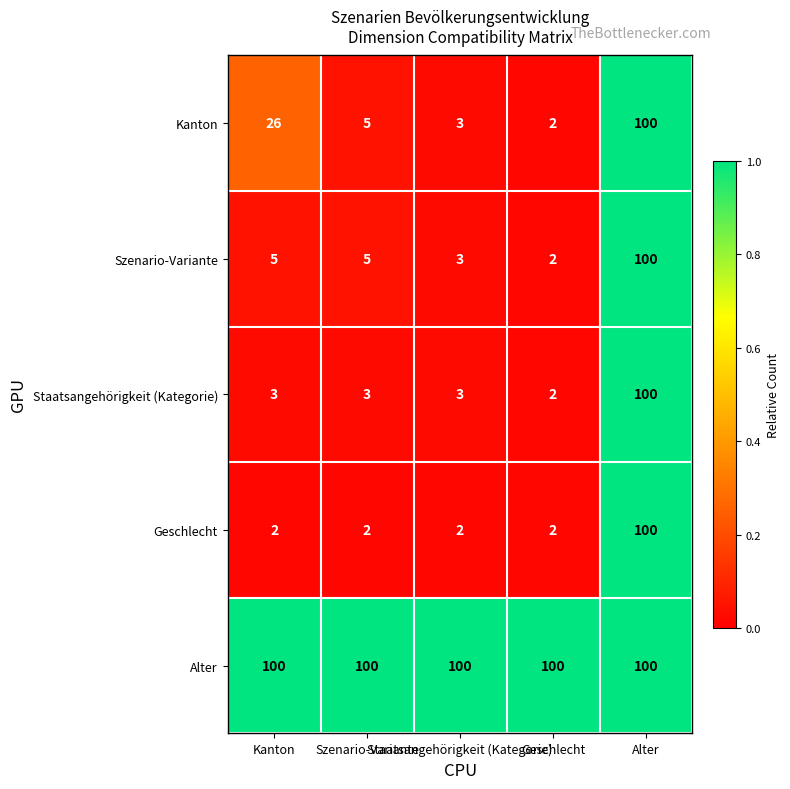

At how many categories does at least one series exceed 60?

5